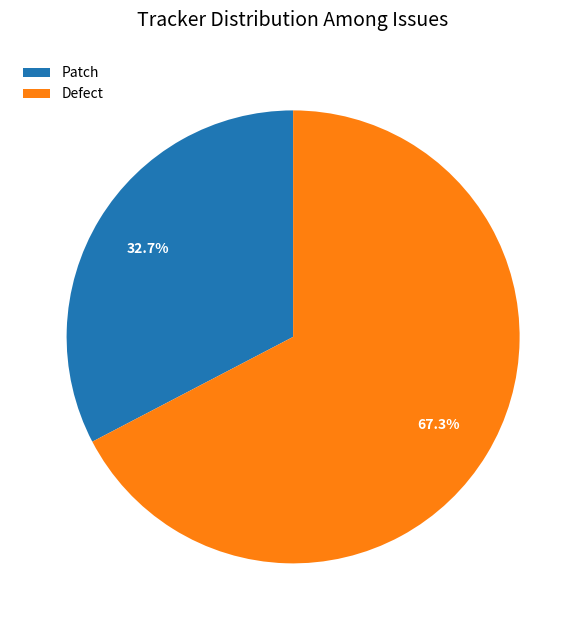

What percentage is the Defect slice, to the nearest percent?

67%